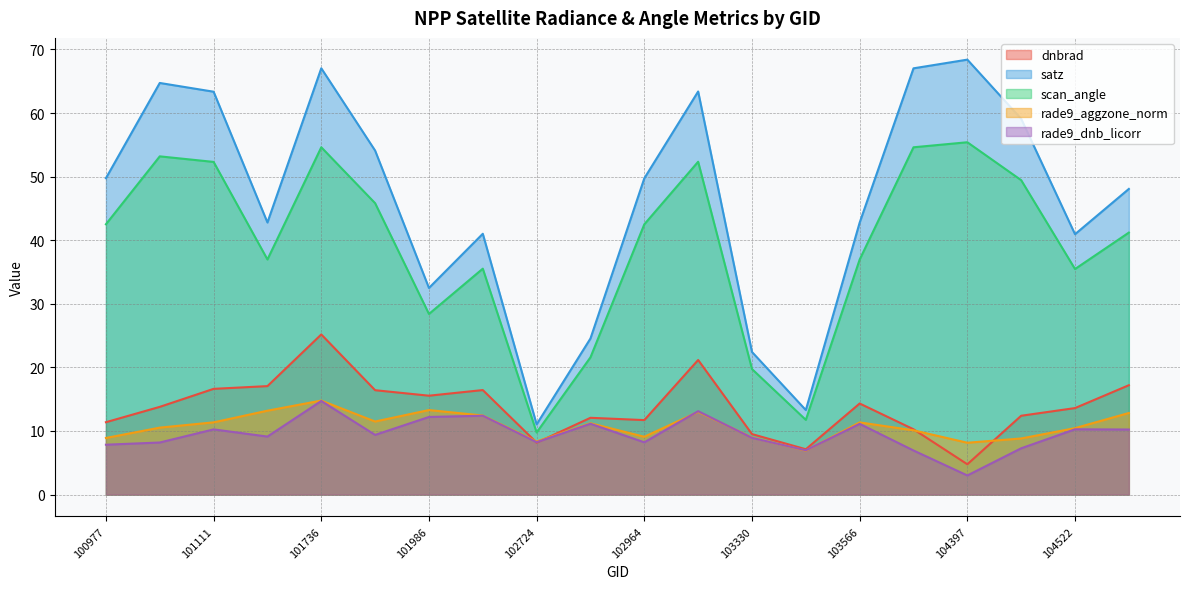

Which category has the lowest value in the dnbrad series?

104397